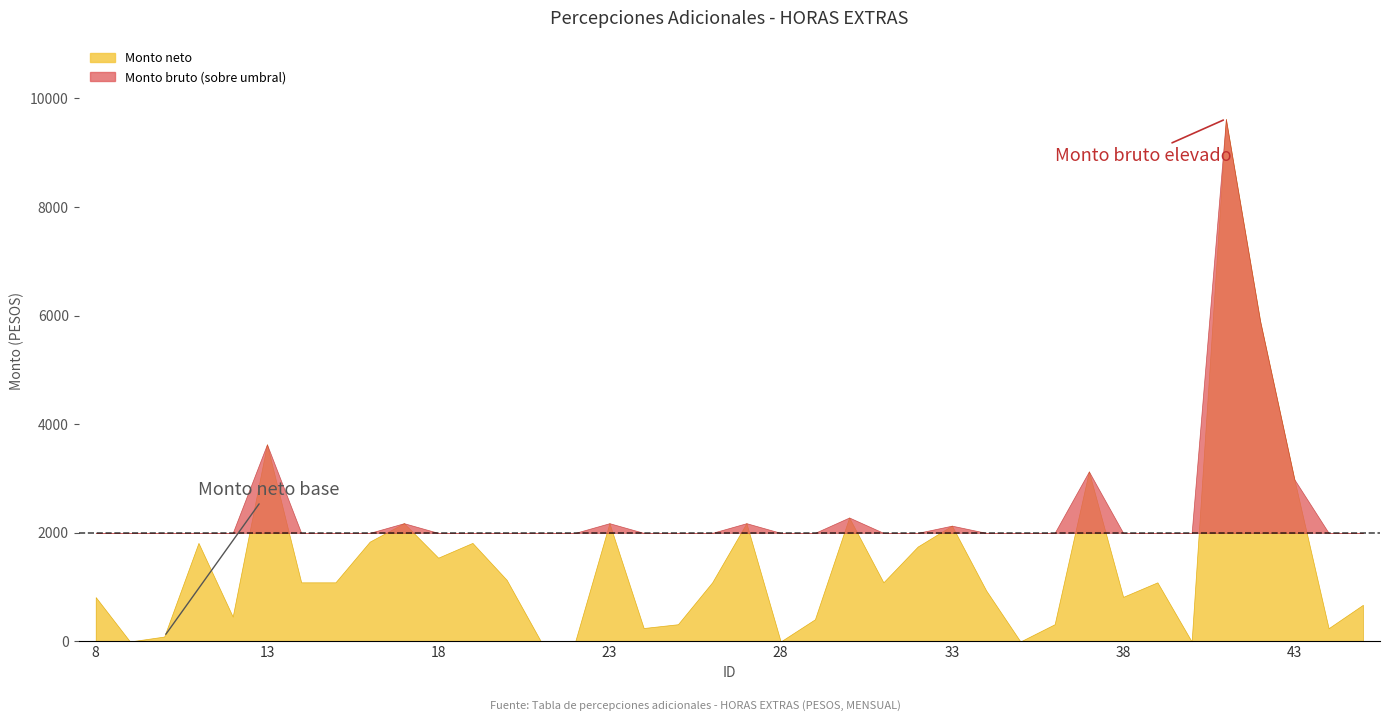

At which category is the sum across all series the highest?

41